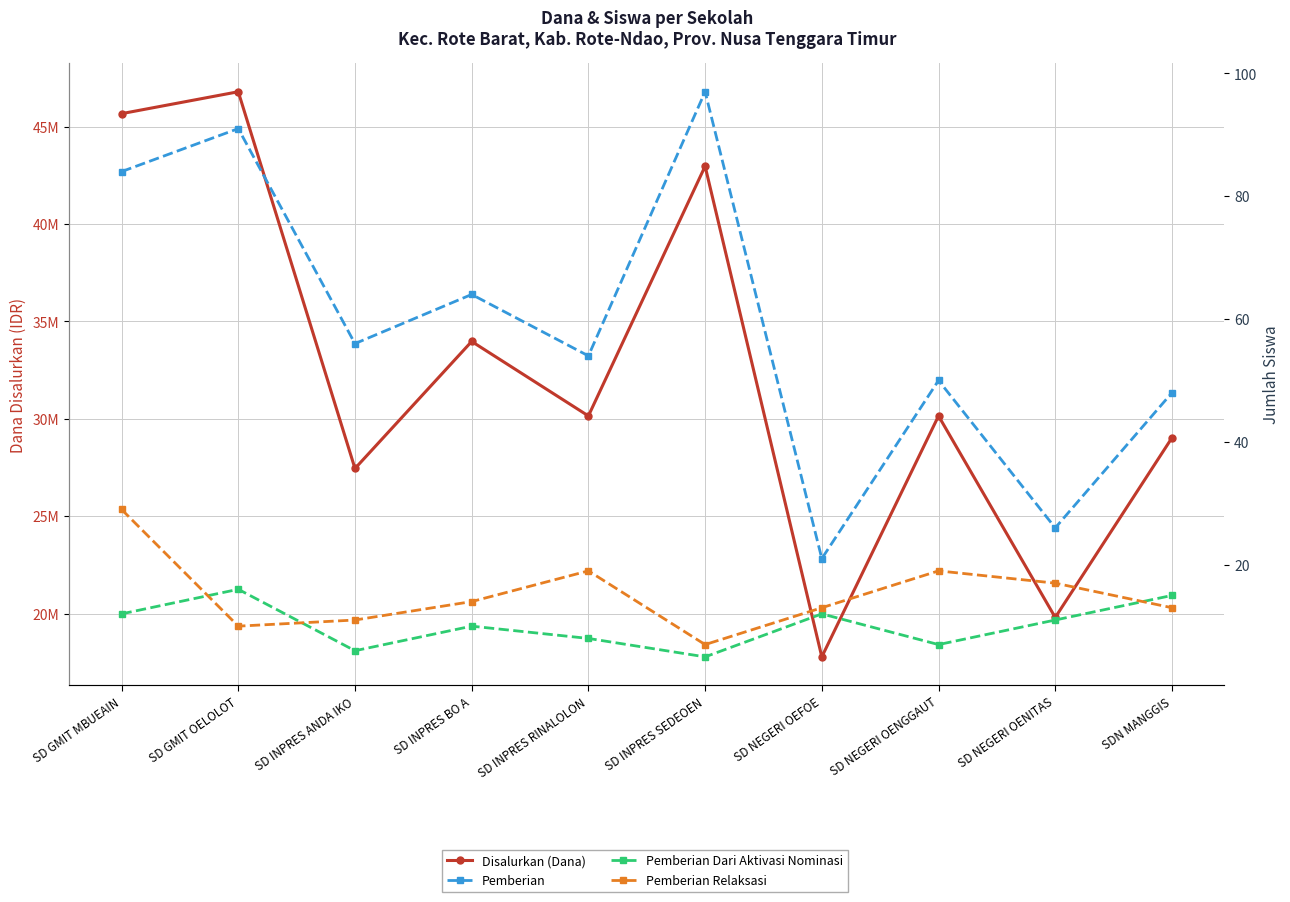

List the labels in order of Pemberian Dari Aktivasi Nominasi value, smallest first.

SD INPRES SEDEOEN, SD INPRES ANDA IKO, SD NEGERI OENGGAUT, SD INPRES RINALOLON, SD INPRES BO A, SD NEGERI OENITAS, SD GMIT MBUEAIN, SD NEGERI OEFOE, SDN MANGGIS, SD GMIT OELOLOT